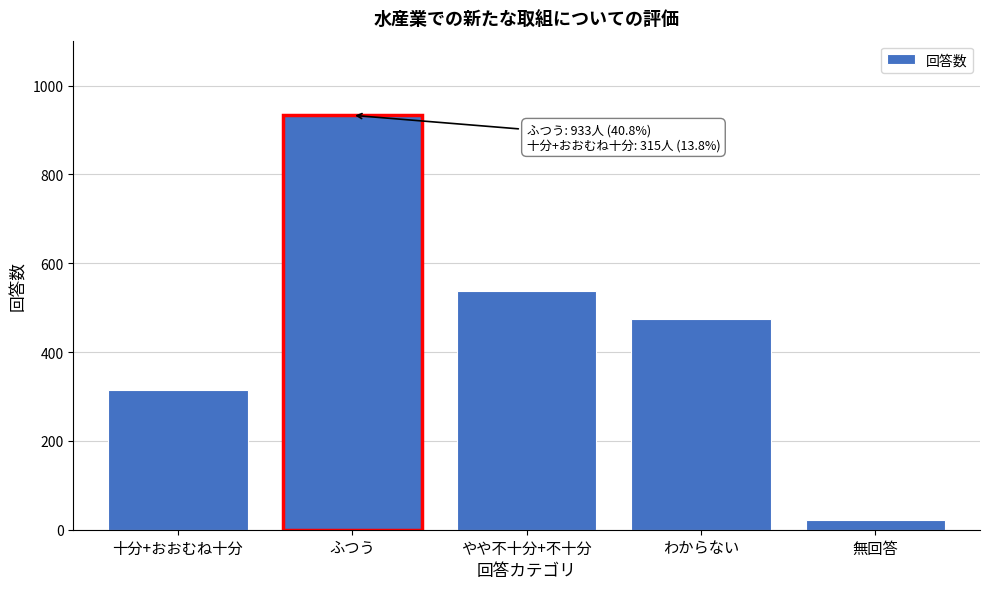

Reading left to right, list all the values displayed in this chart.

十分+おおむね十分=315	ふつう=933	やや不十分+不十分=538	わからない=475	無回答=23